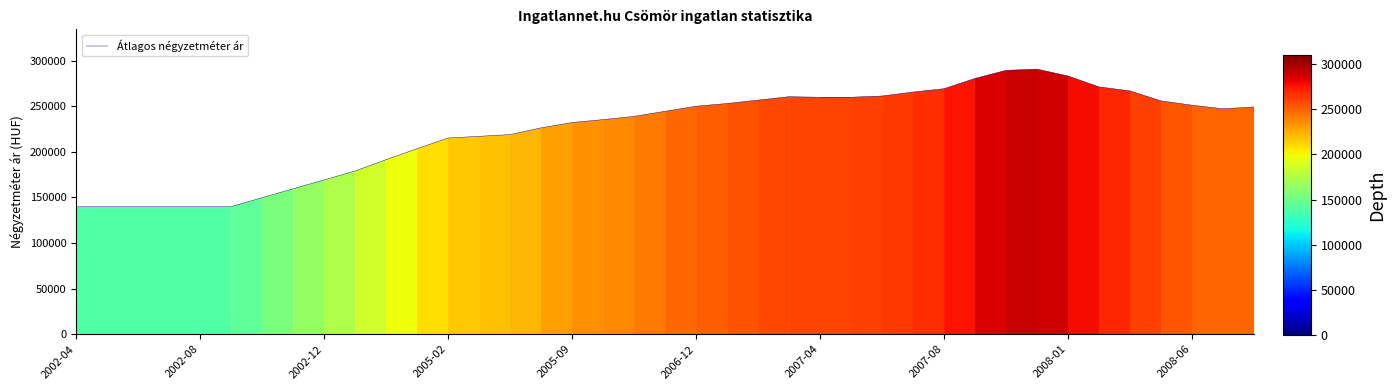

What is the difference between the maximum and minimum values?

150838